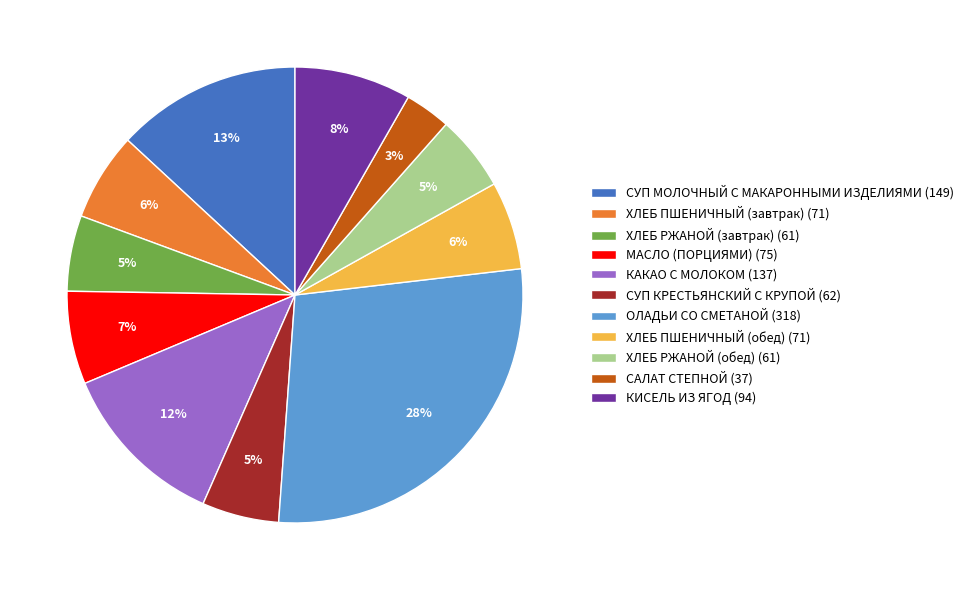

Does МАСЛО (ПОРЦИЯМИ) account for over 50% of the chart?

No